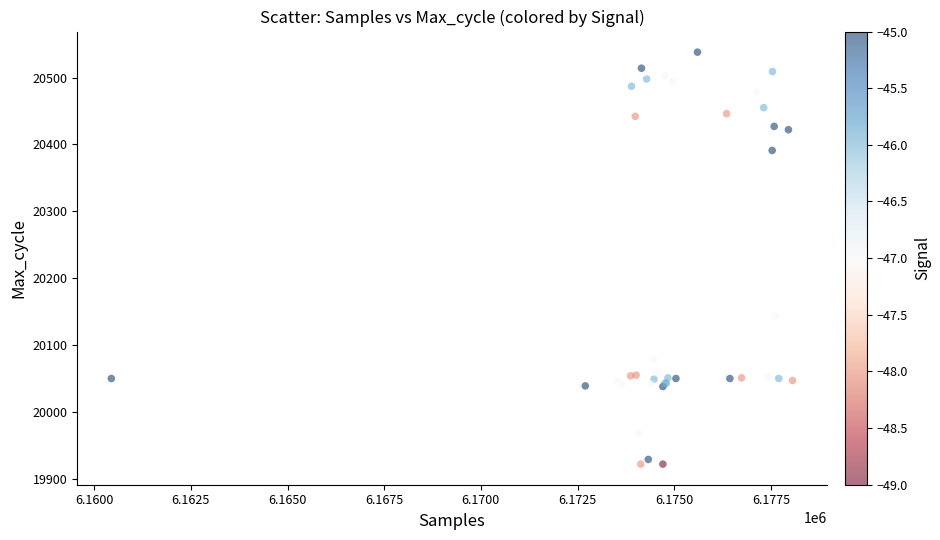

What Y value in the scatter plot is closest to 20230?

20143